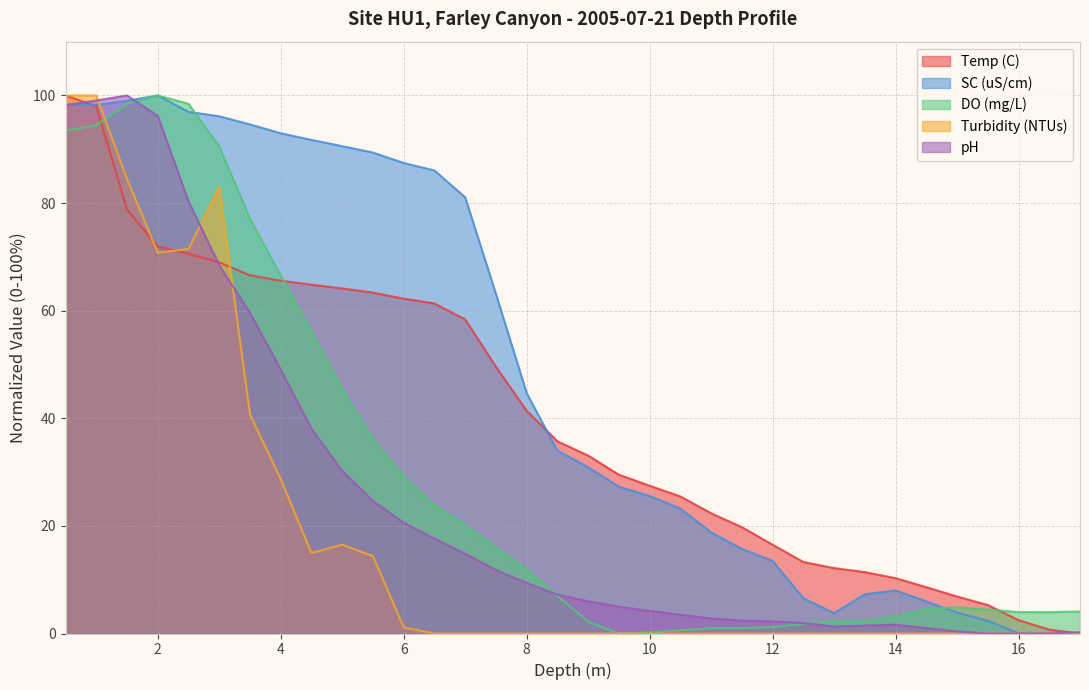

How many data points in DO (mg/L) are less than 6?

17